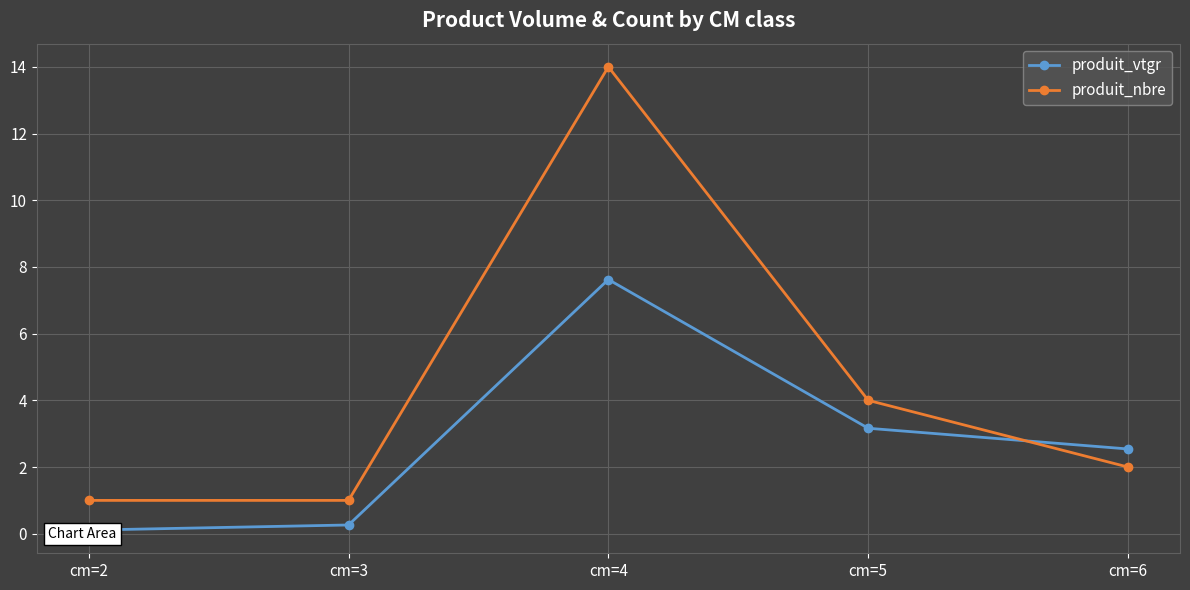

What is the difference between the second highest and second lowest values in the produit_vtgr series?

2.9